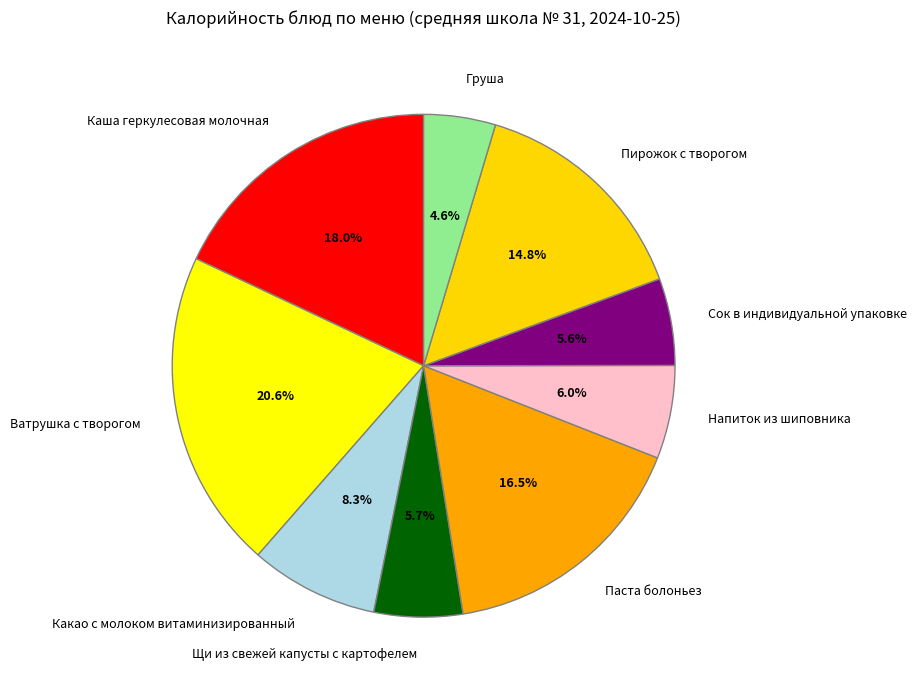

To the nearest percent, what is the average slice percentage?

11%